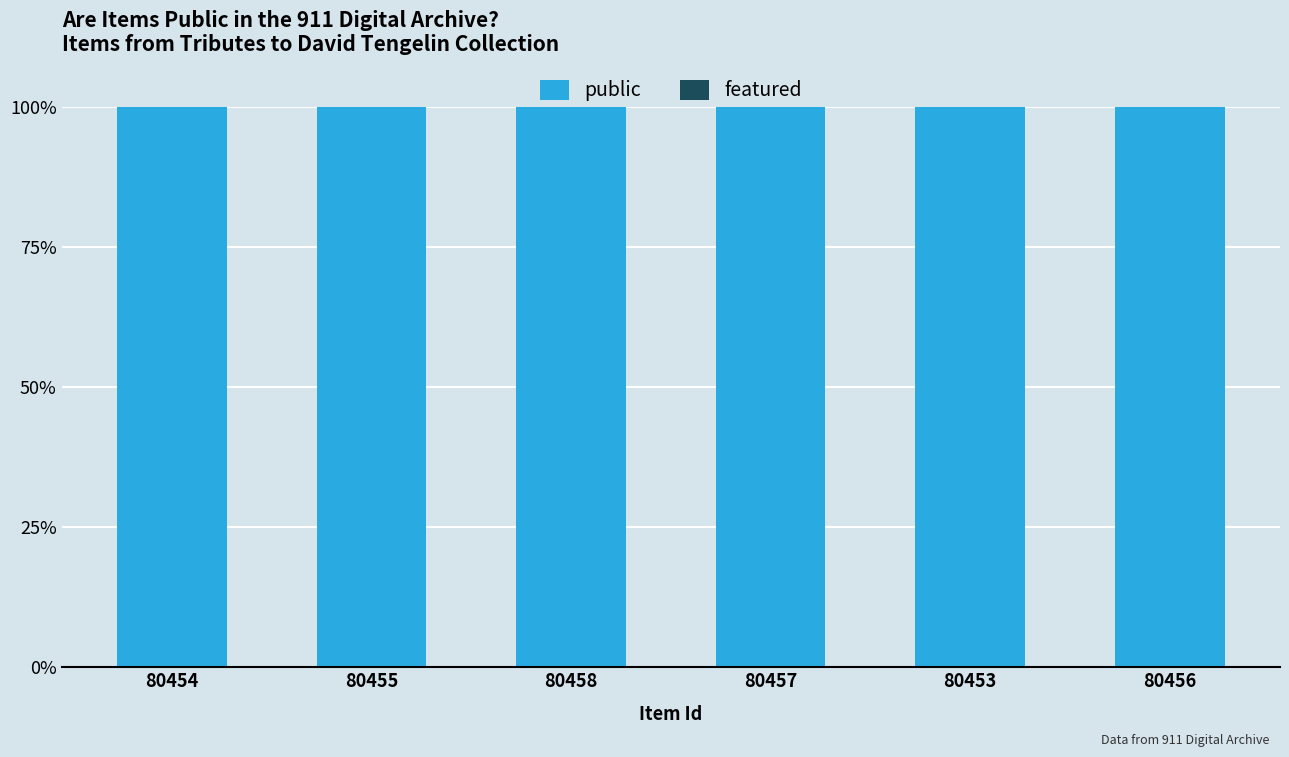

Are the bars grouped side by side (vs. stacked)?

Yes